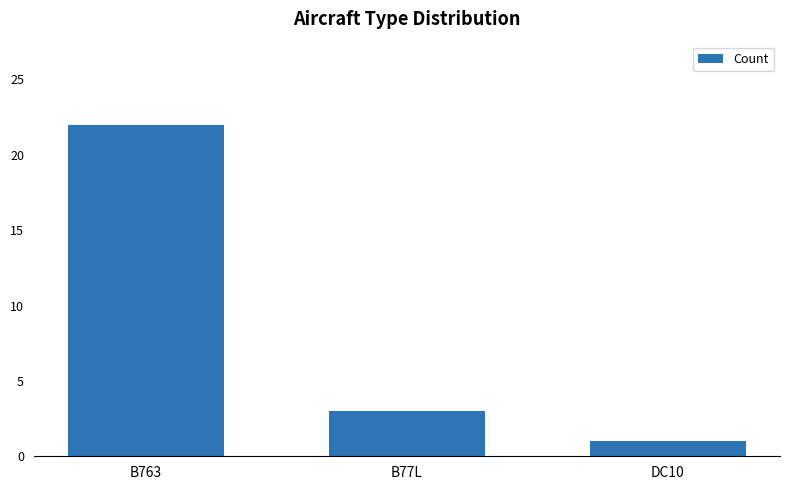

The chart shows a value of 1 at DC10. True or false?

True